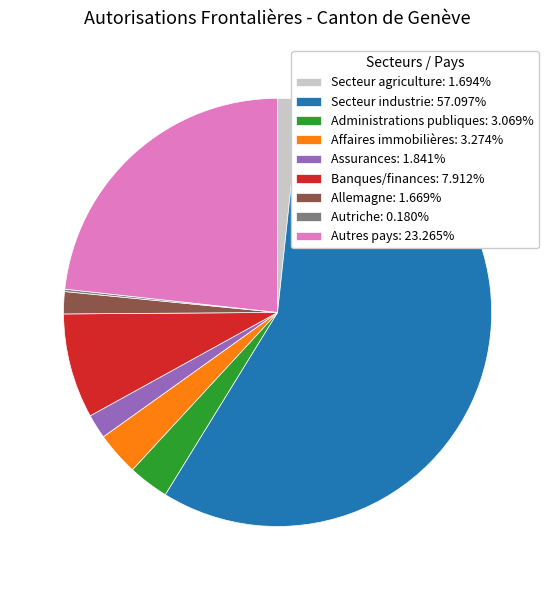

What is the ratio of the value at Secteur industrie: 57.097% to the value at Affaires immobilières: 3.274%?

17.4